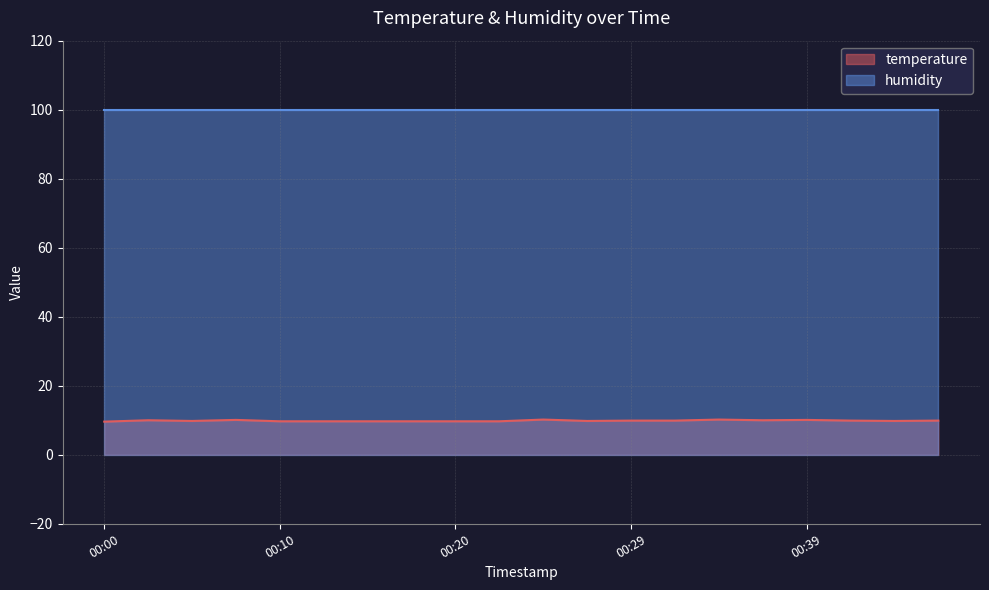

At which category does the data reach its first local valley?

00:05